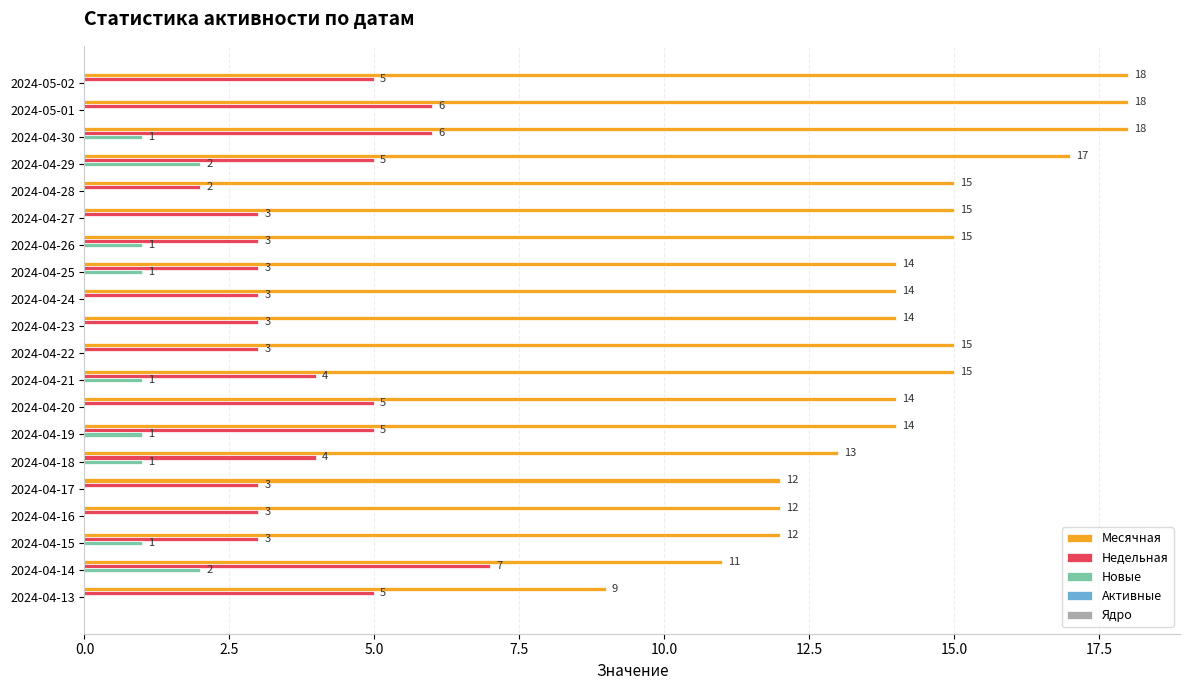

What is the sum of all Новые values?

11